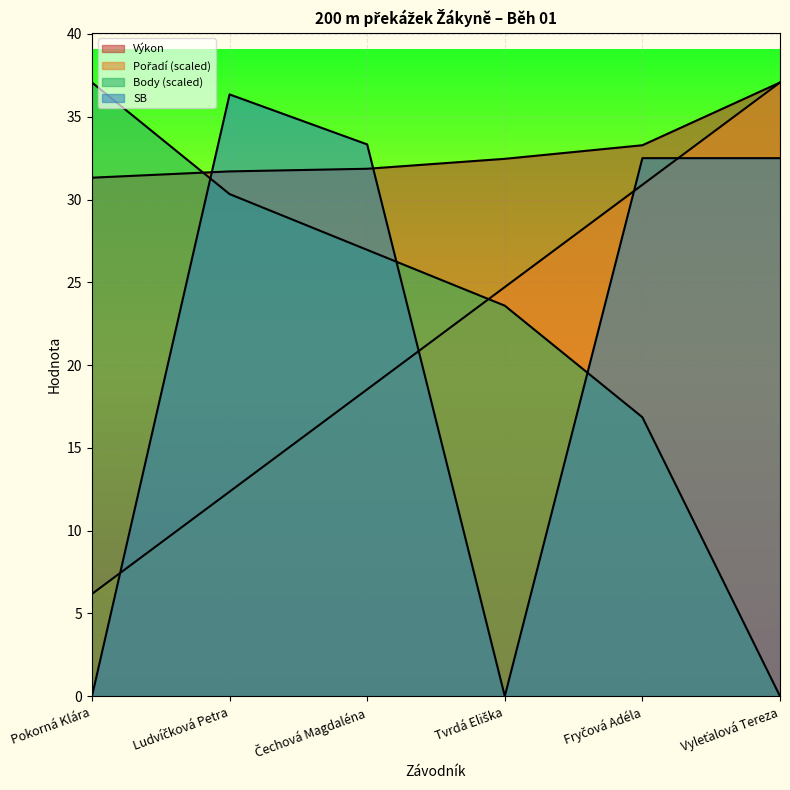

How many lines are shown in the chart?

4